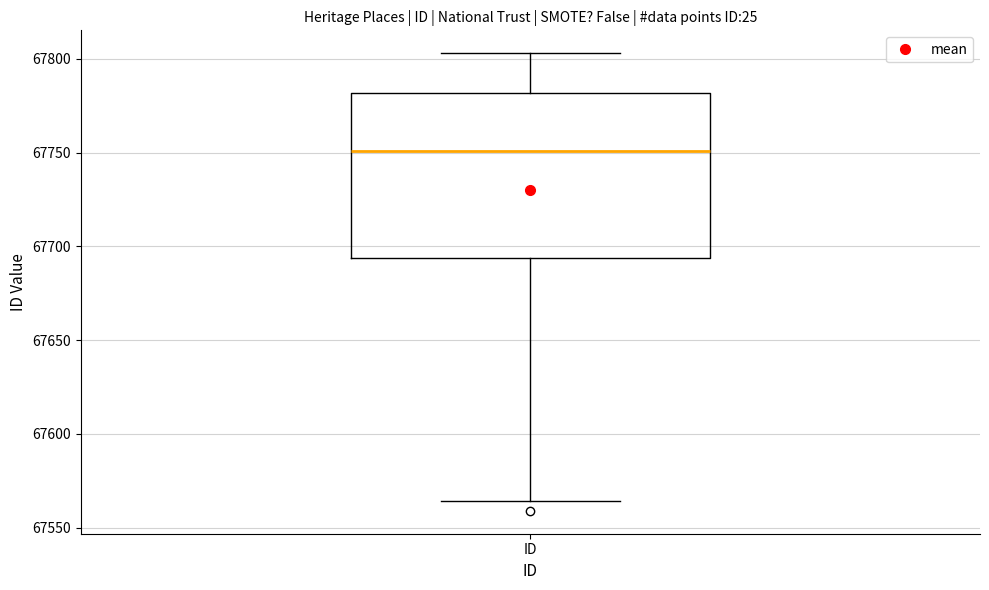

Transcribe this box plot: give where the median line is, the range the box spans, and where the two whiskers end, as read against the y-axis. The values are not printed on the chart, so give them approximately, as read against the axis.

median 67750, box 67695 to 67780, whiskers 67565 to 67805